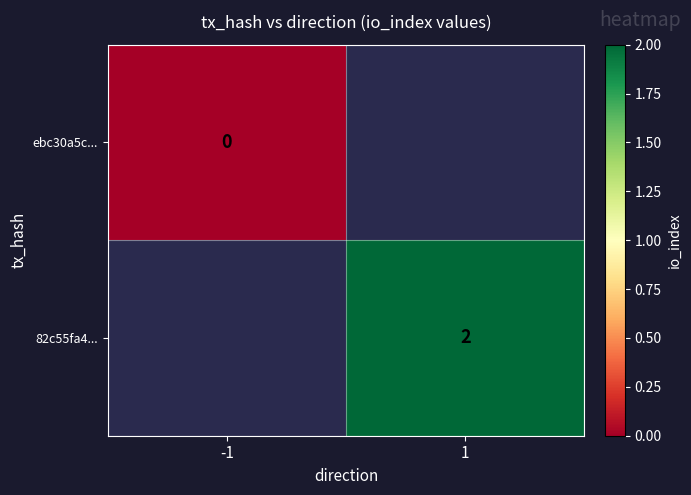

Is the value of ebc30a5c... at -1 greater than the value of 82c55fa4... at 1?

No